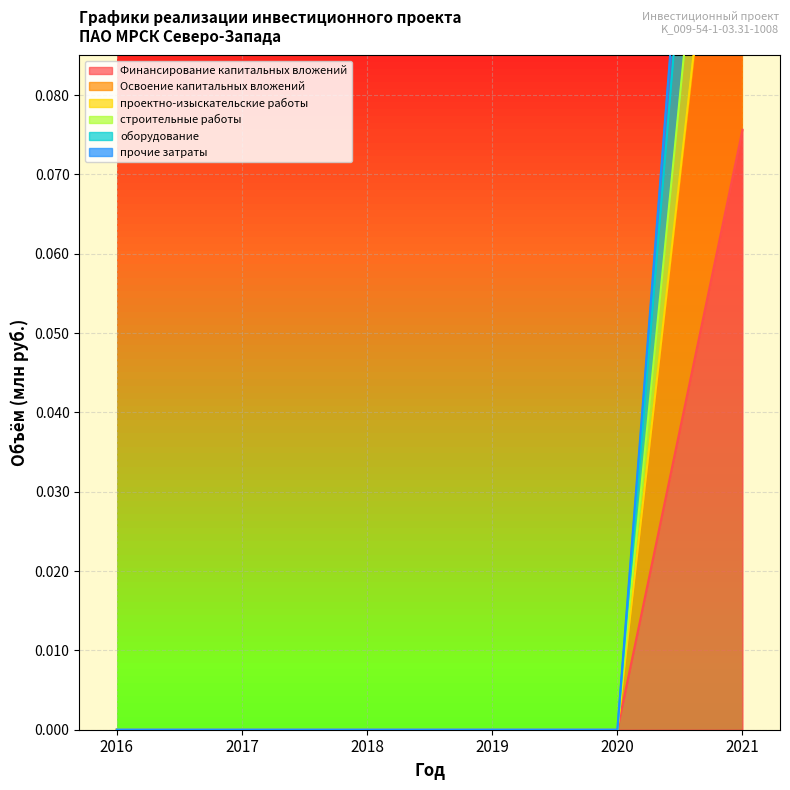

At how many categories does at least one series exceed 0?

1